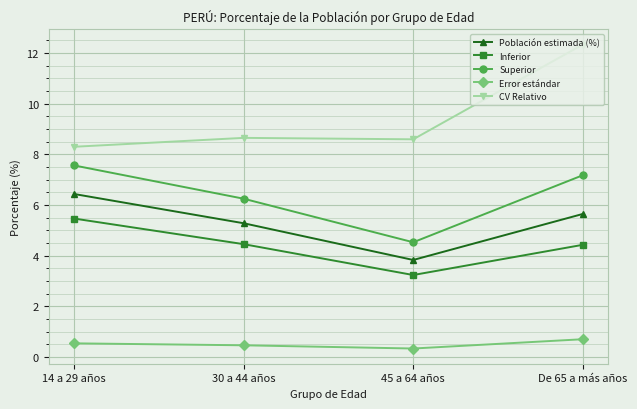

Which series has the largest range (max minus min)?

CV Relativo